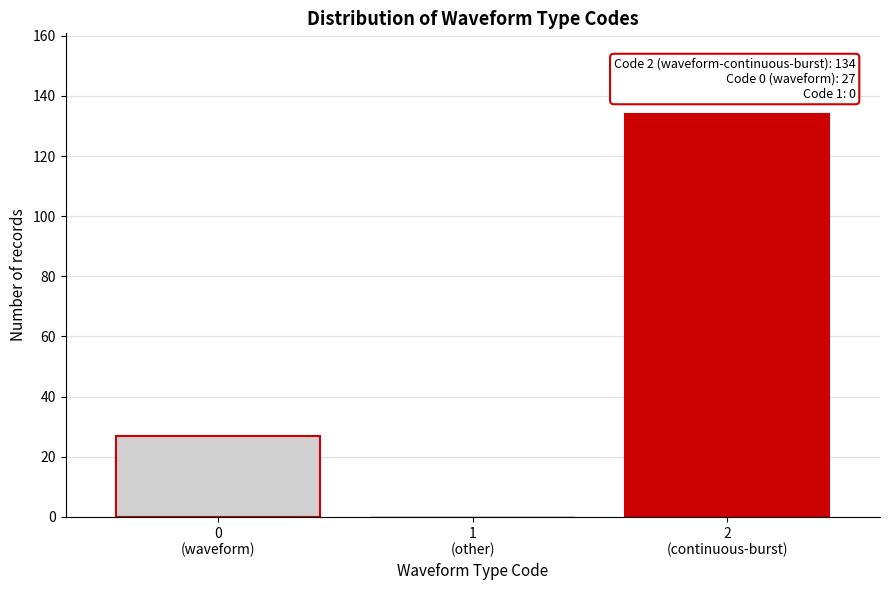

What is the sum of all values?

161